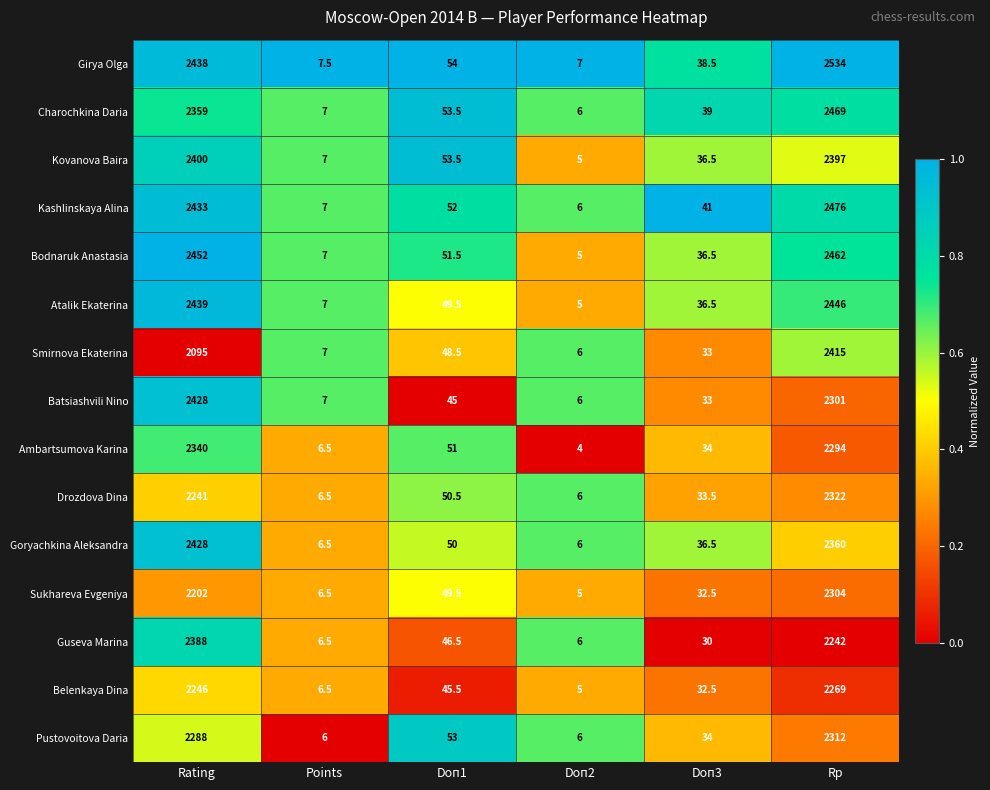

The Sukhareva Evgeniya series shows 6.5 at Points. True or false?

True